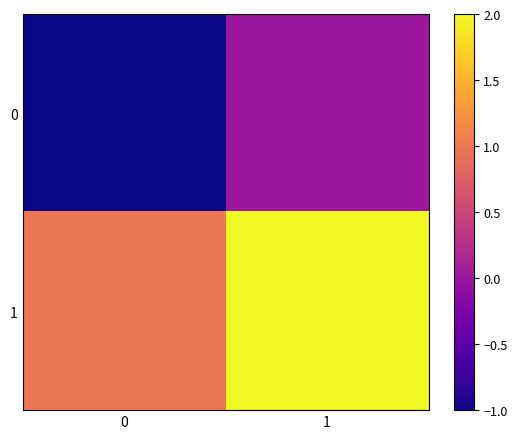

Reading left to right, transcribe all the data shown in this chart.

0: 0=-1	1=0
1: 0=1	1=2